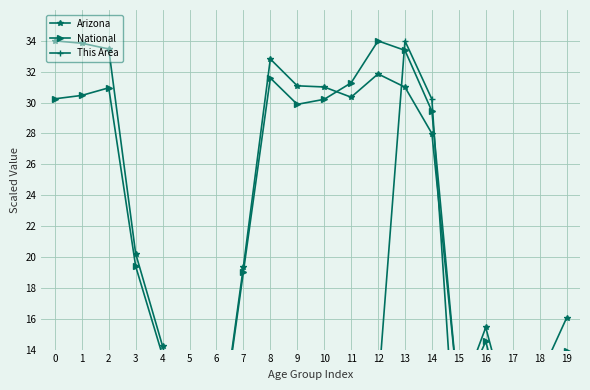

Where does the This Area series first go above 3?

1